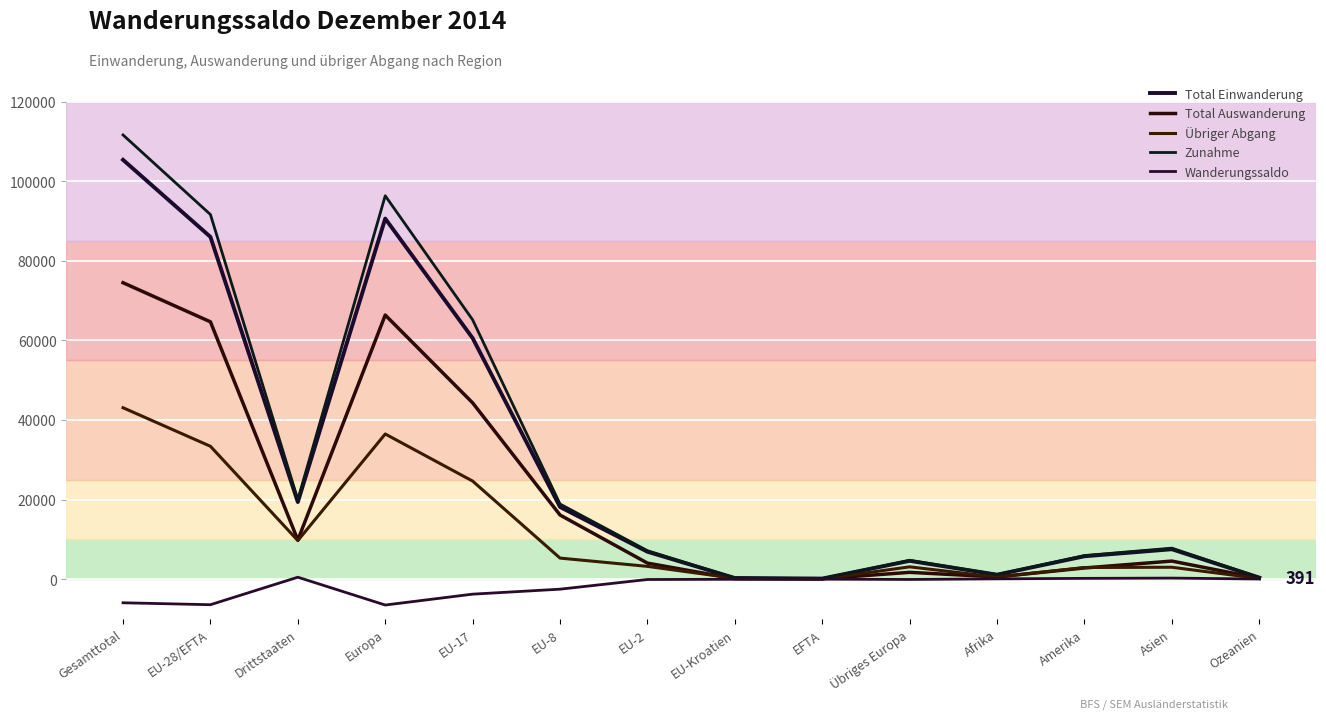

What is the smallest value displayed?

-6506